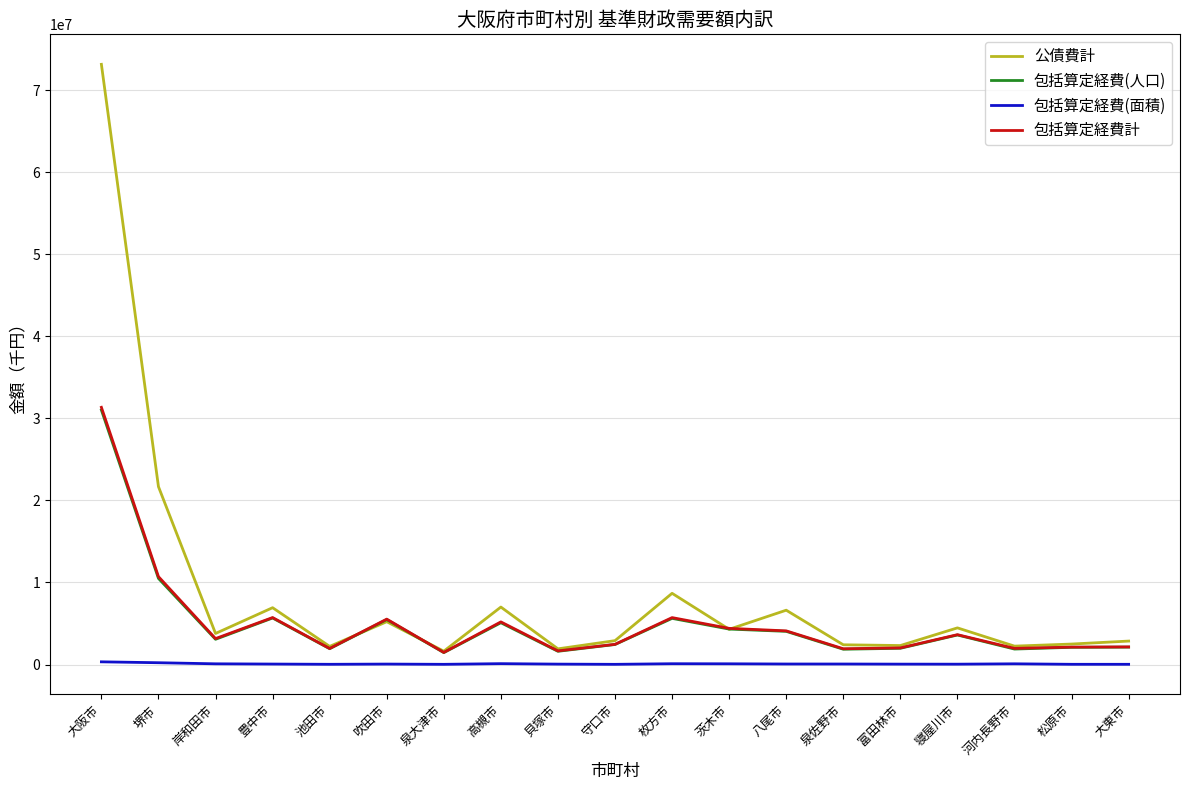

Which series has the largest total across all categories?

公債費計